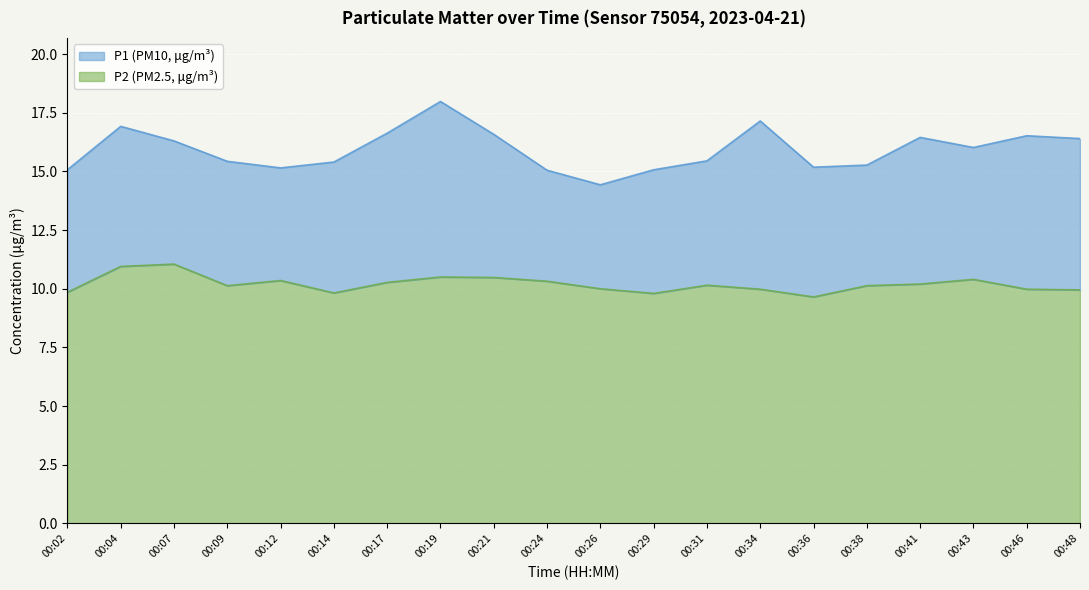

At which label does P2 first exceed 10?

00:04